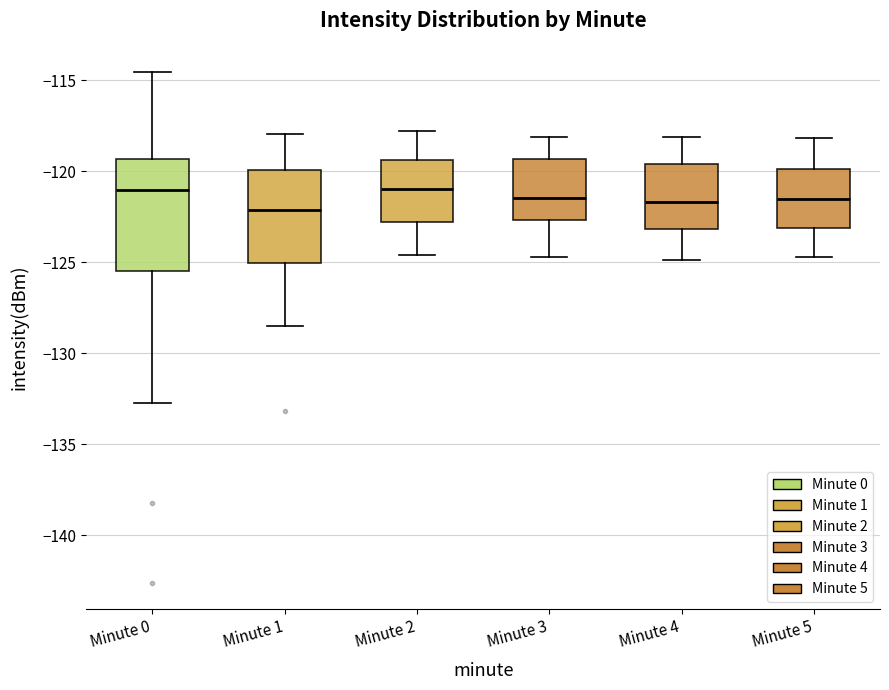

Where does the median line of the box for Minute 3 sit on the y-axis? The values are not printed on the chart, so give them approximately, as read against the axis.

-121.5